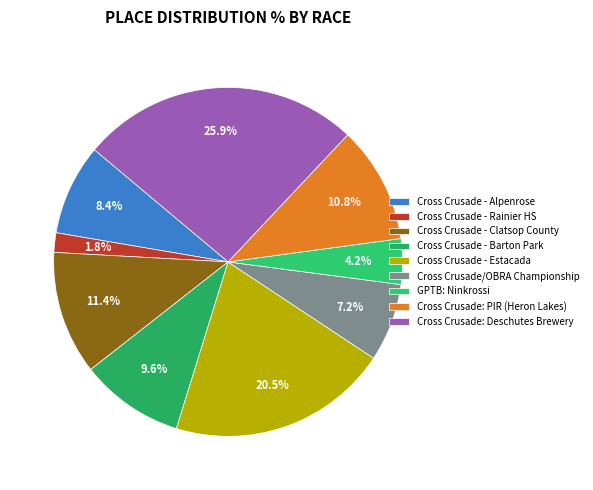

Which has a higher value, Cross Crusade - Clatsop County or Cross Crusade: PIR (Heron Lakes)?

Cross Crusade - Clatsop County